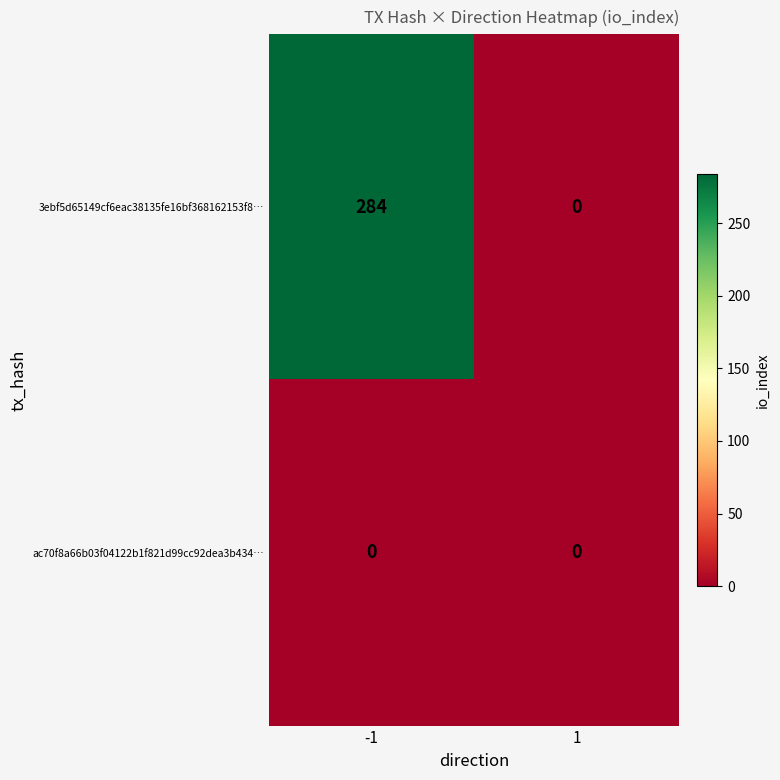

The 3ebf5d65149cf6eac38135fe16bf368162153f8… series shows 0 at 1. True or false?

True